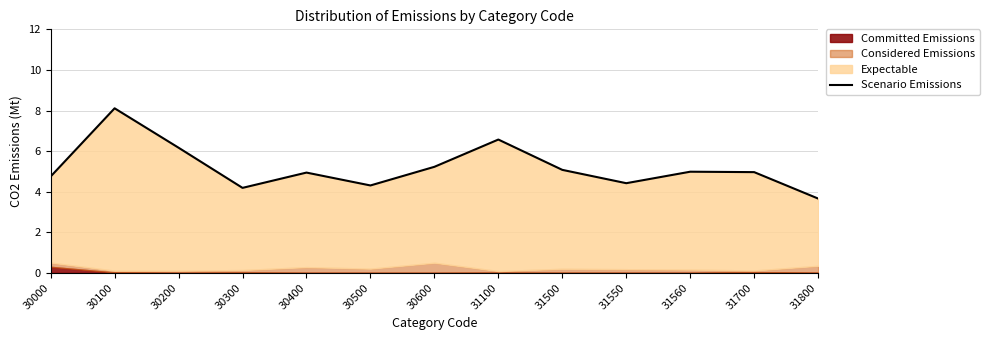

At which category does the chart reach its minimum across all series?

31800